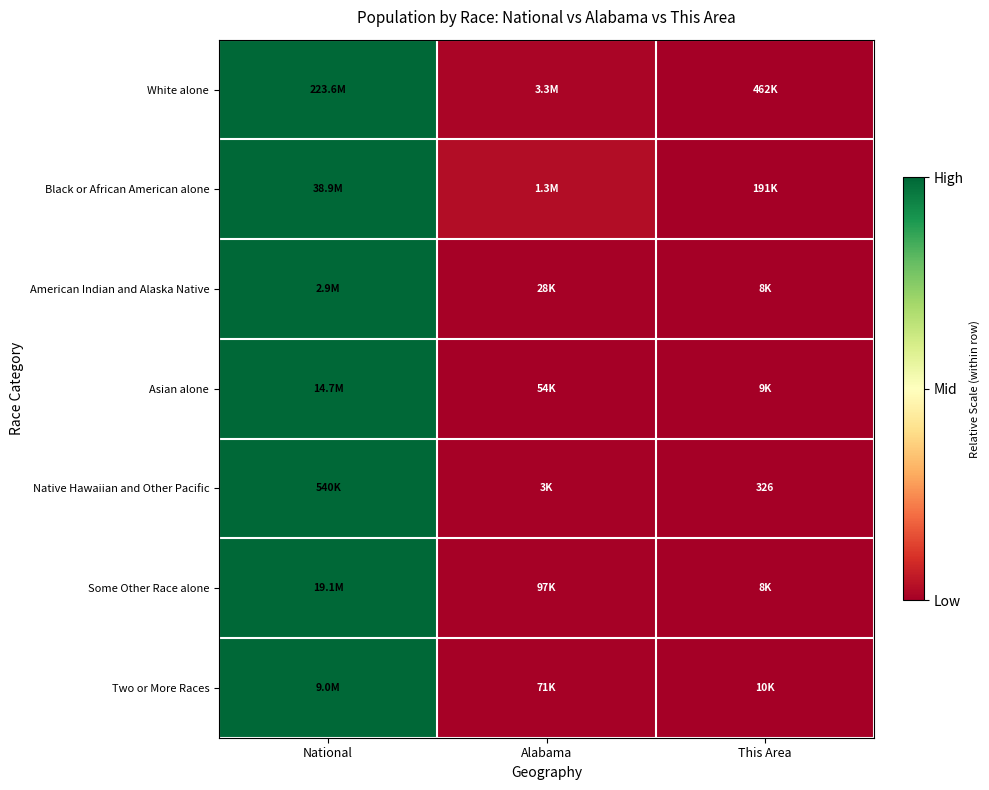

Count the number of data series in this chart.

7